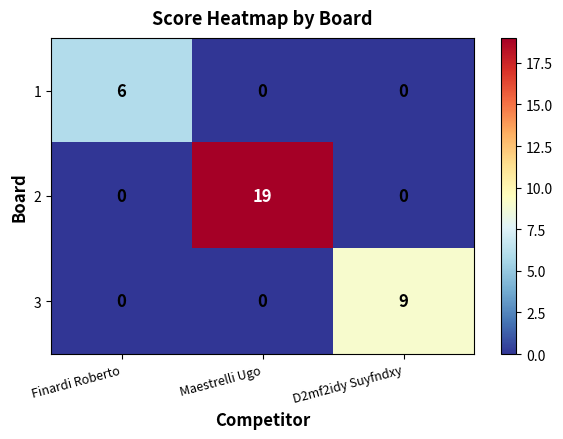

Reading right to left, list all the values displayed in this chart.

1: 0	0	6
2: 0	19	0
3: 9	0	0